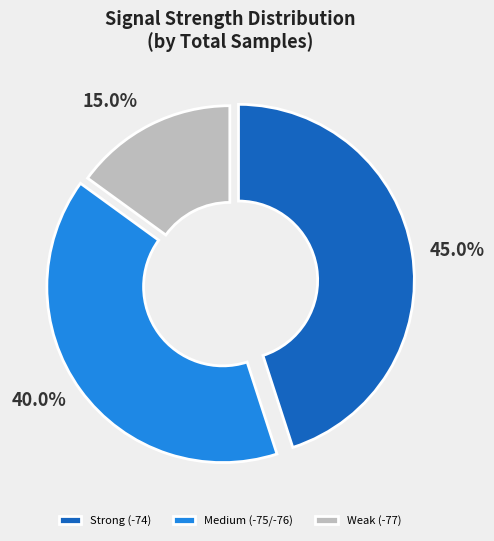

Count the number of slices in the pie.

3